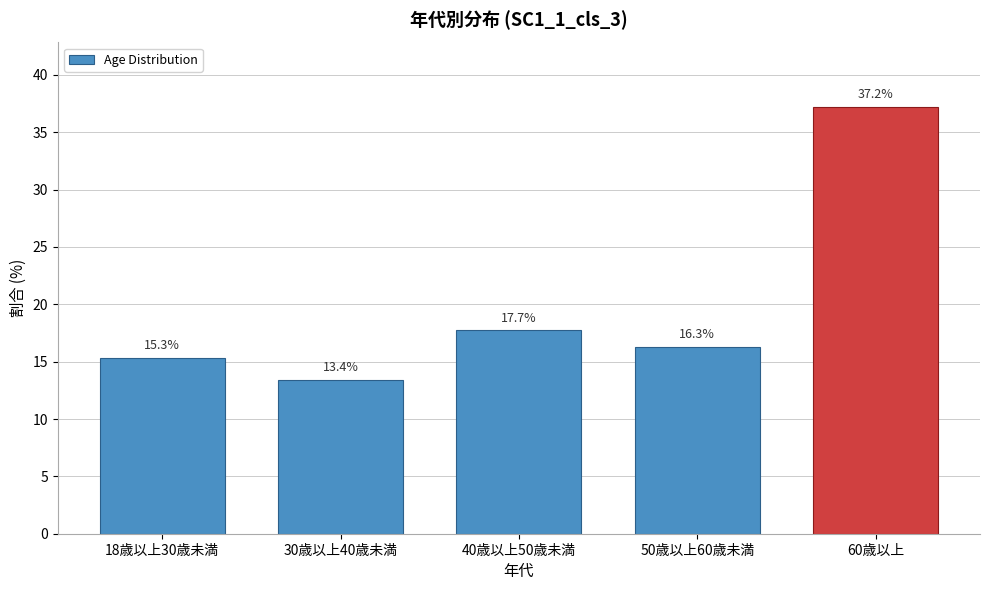

Reading left to right, what are all the values shown in this chart?

15.3	13.4	17.7	16.3	37.2